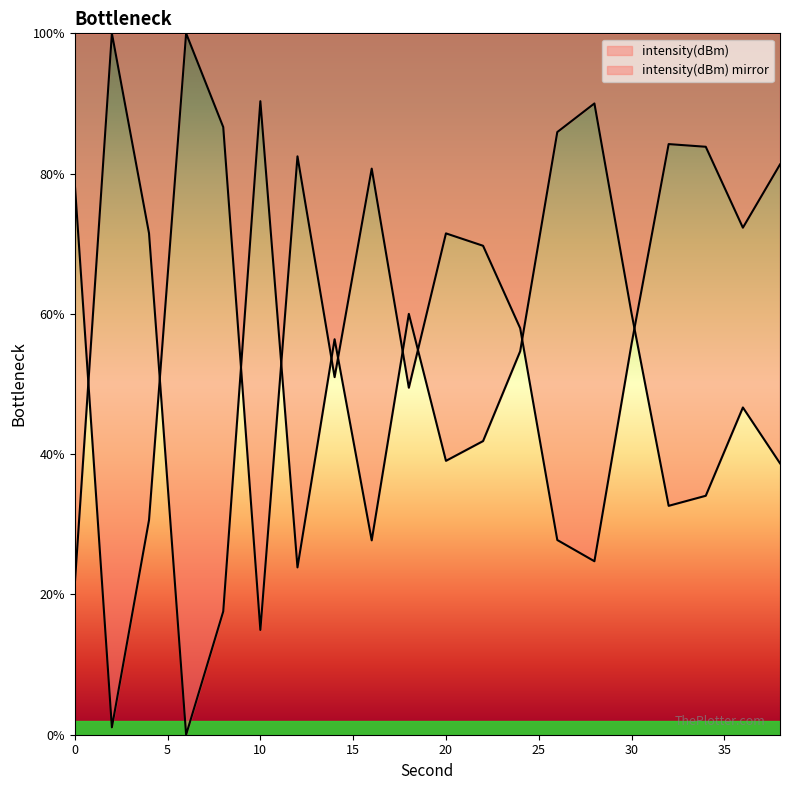

Does the chart have visible grid lines?

No